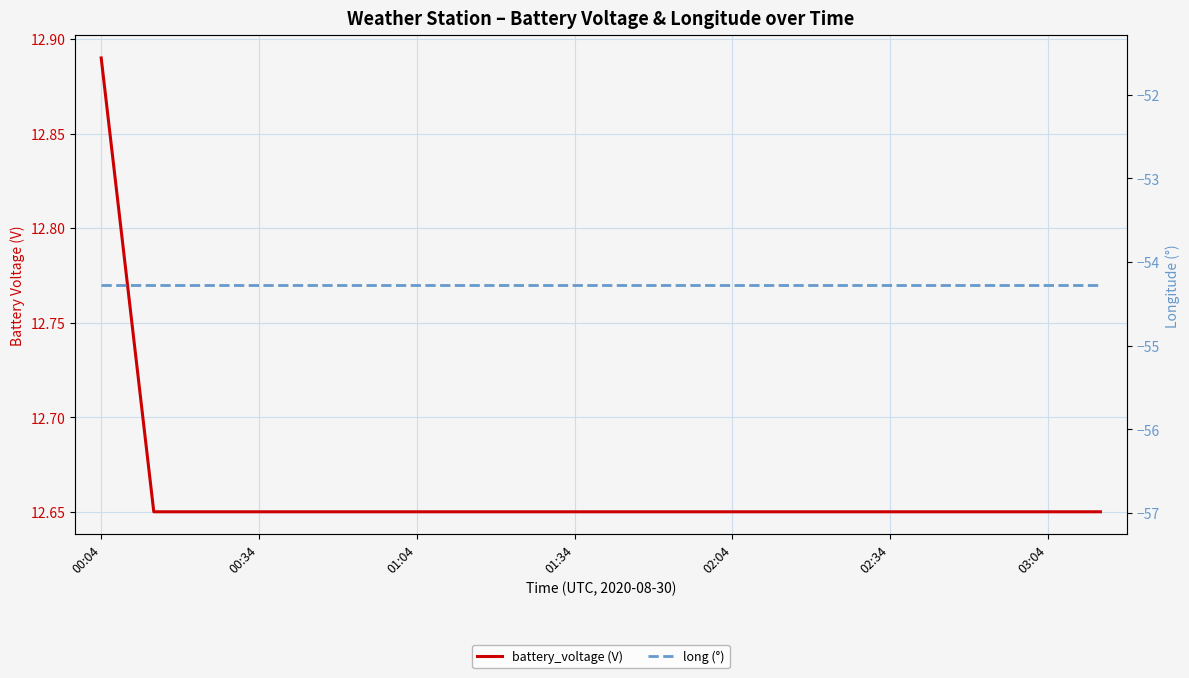

Is it true that battery_voltage (V) equals 3.7 at 10?

False